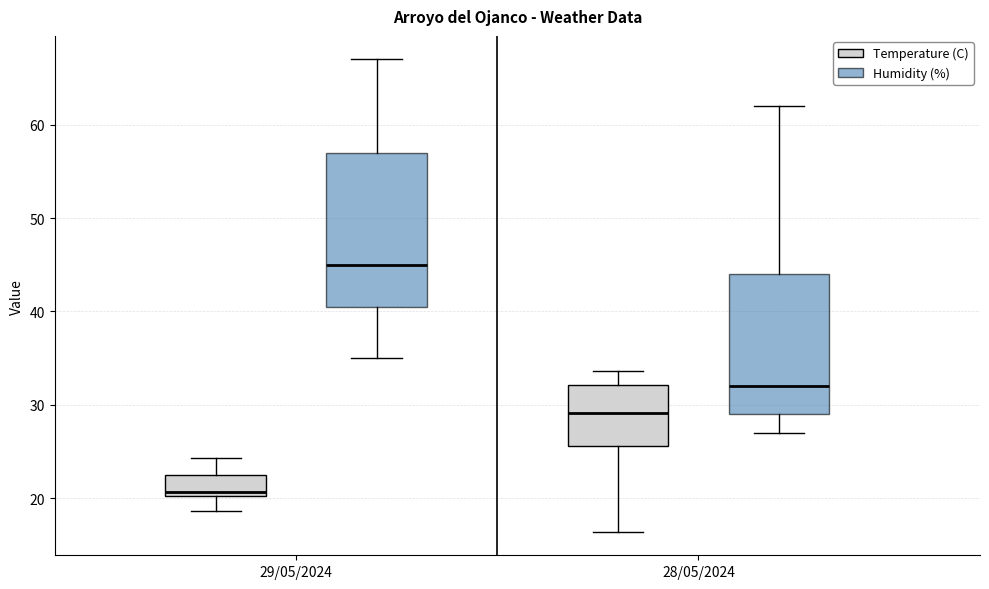

Where does the lower whisker of the box for 28/05/2024 (Humidity (%)) end on the y-axis? The values are not printed on the chart, so give them approximately, as read against the axis.

27